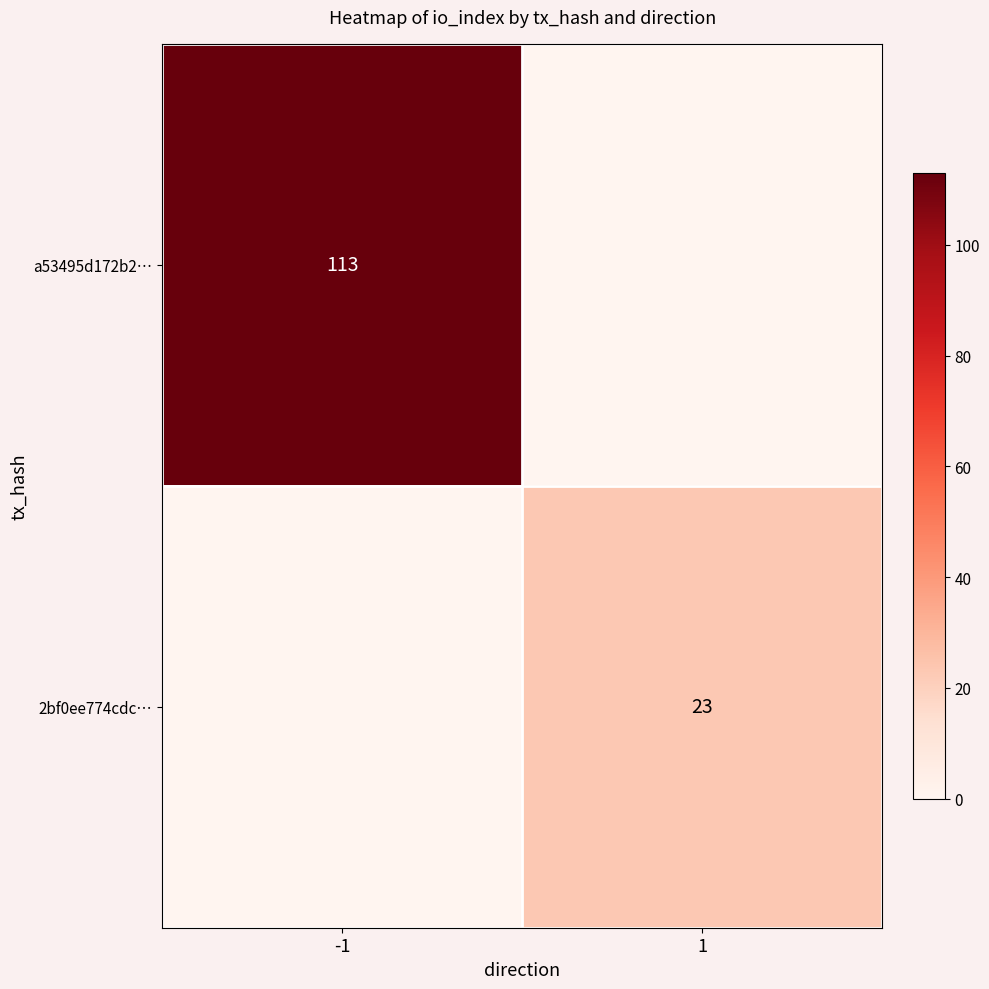

The a53495d172b2… series shows 113 at -1. True or false?

True